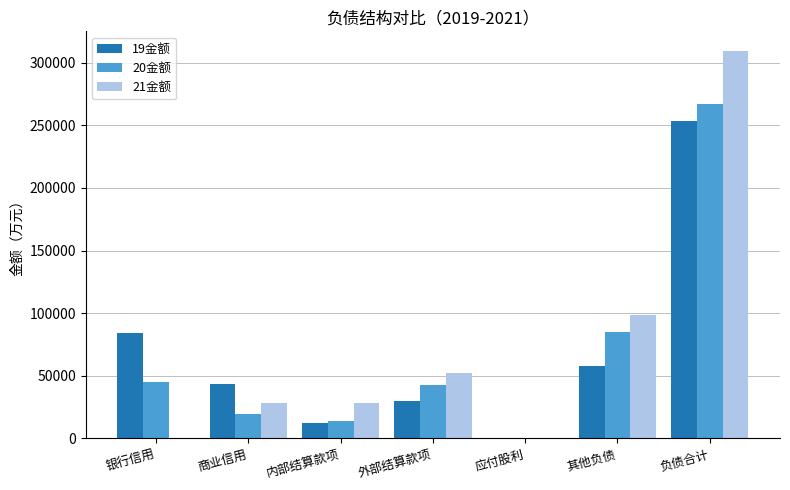

What is the maximum value for 19金额?

253606.5